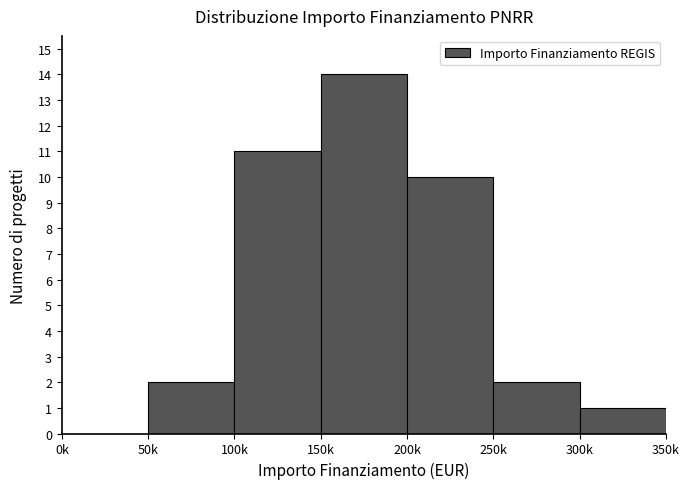

Reading right to left, list all the values displayed in this chart.

300k=1	250k=2	200k=10	150k=14	100k=11	50k=2	0k=0